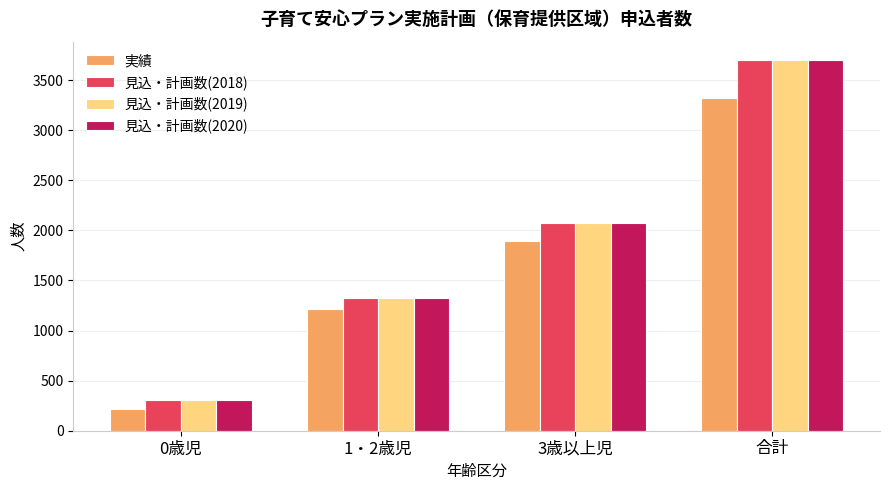

Rank the categories by 見込・計画数(2020) value from lowest to highest.

0歳児, 1・2歳児, 3歳以上児, 合計